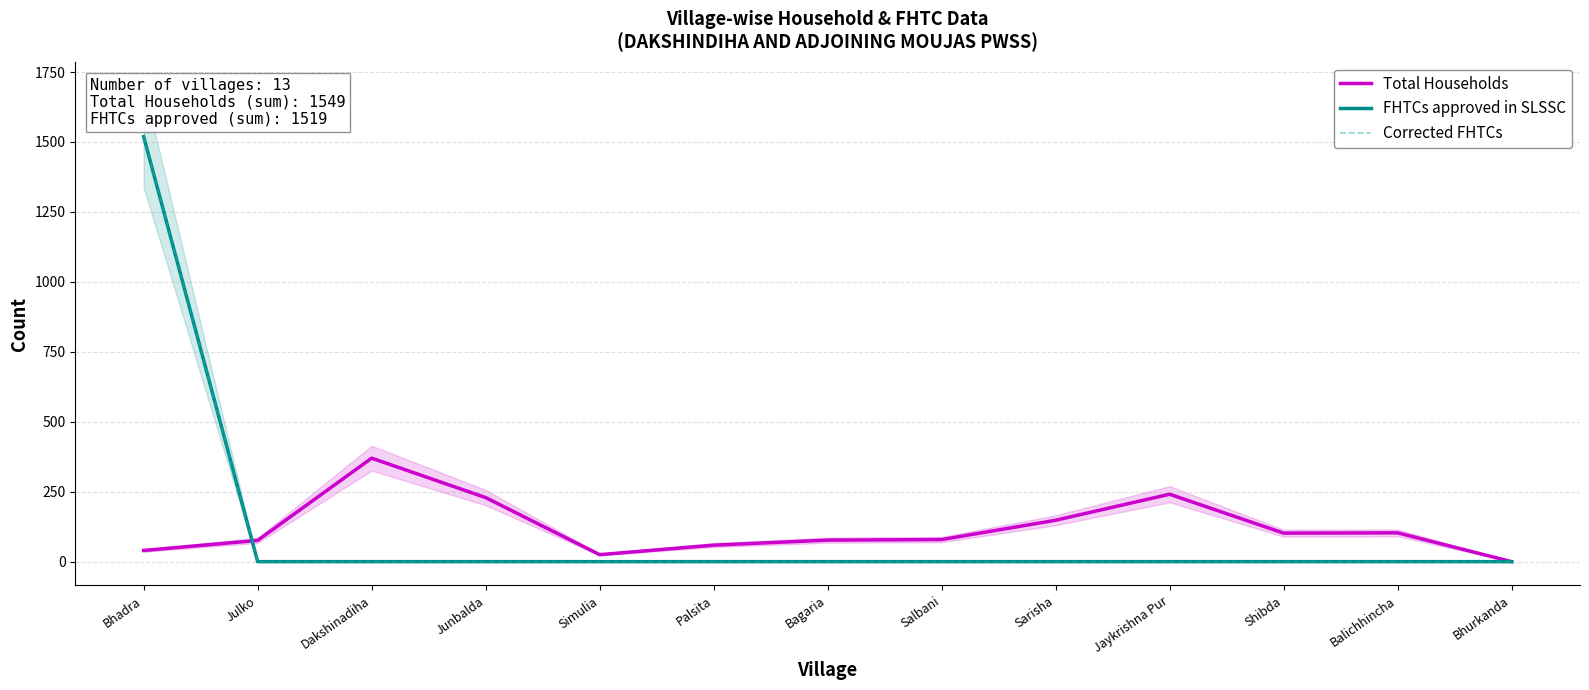

At Bhadra, list the series in order from smallest to largest.

Total Households, FHTCs approved in SLSSC, Corrected FHTCs